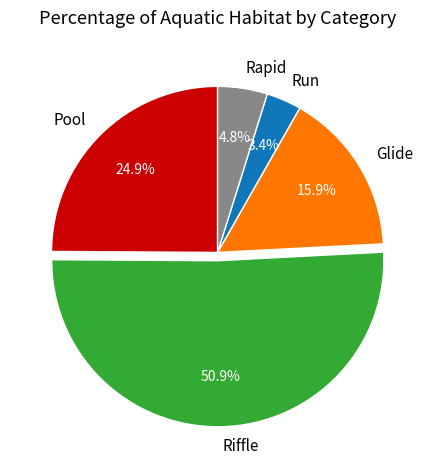

To the nearest percent, what is the difference between the Glide and Riffle slice percentages?

35%